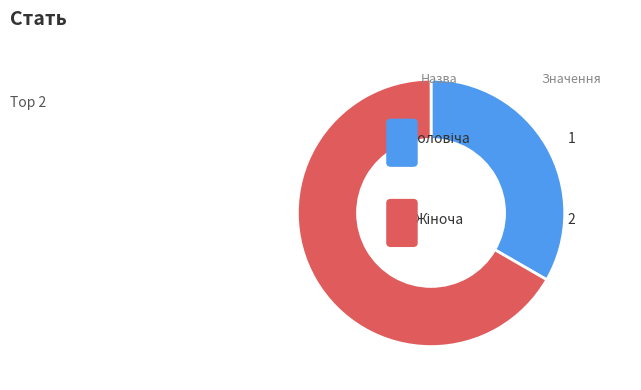

Rank the categories by value from highest to lowest.

Жіноча, Чоловіча